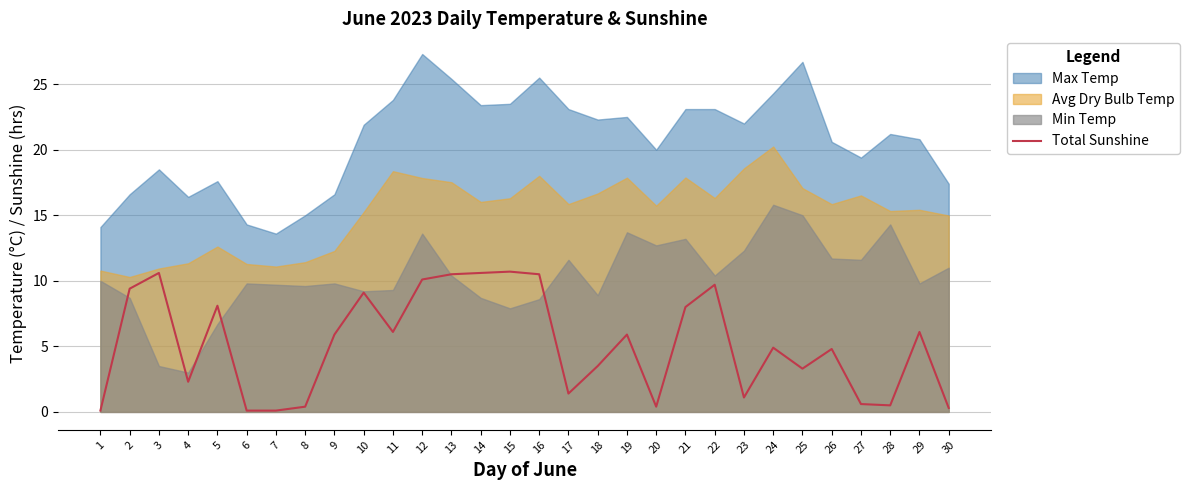

How many data points are less than 5?

15